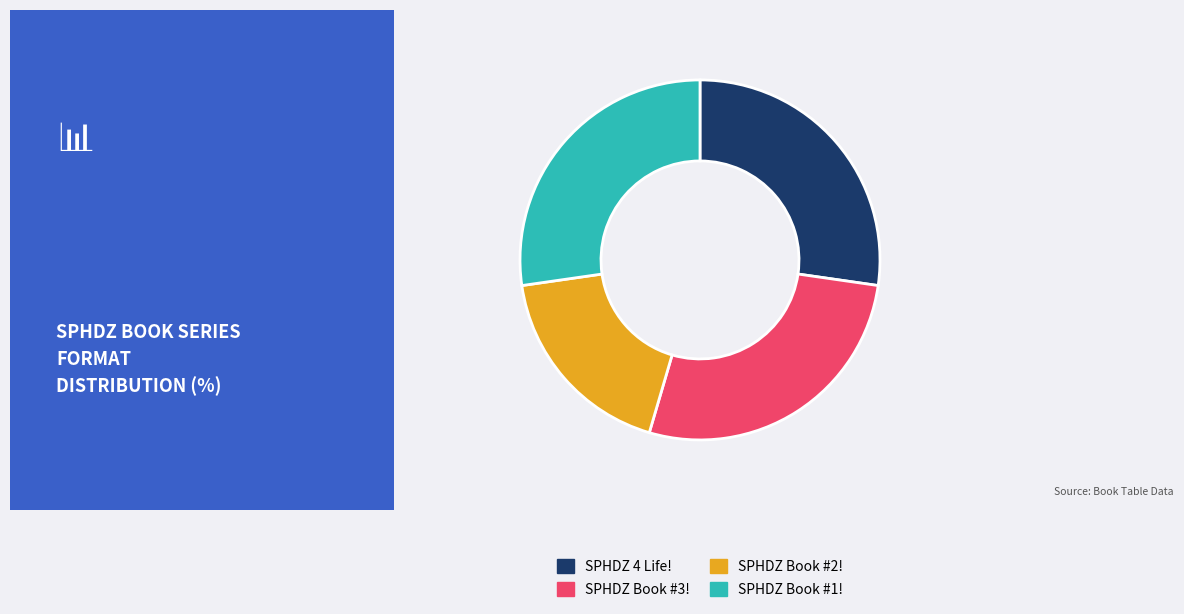

Does SPHDZ Book #2! account for over 50% of the chart?

No